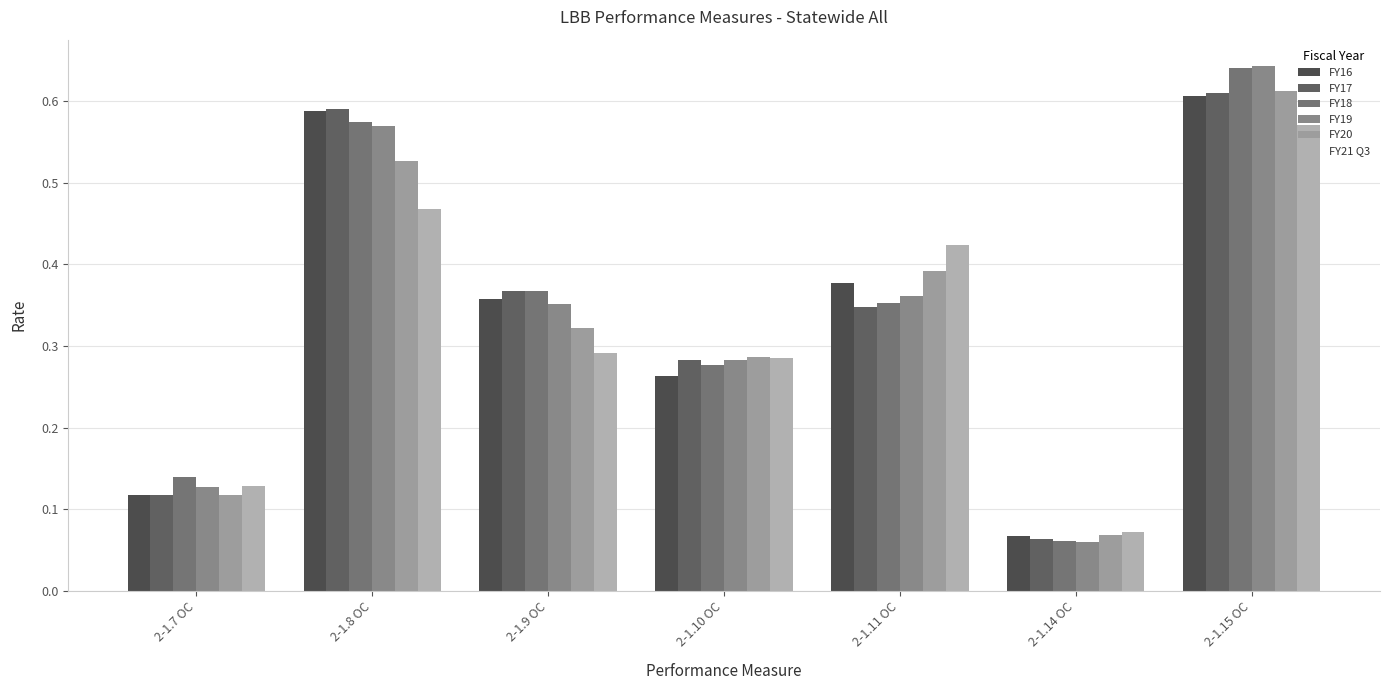

What is the approximate value of FY17 at 2-1.15 OC?

0.6